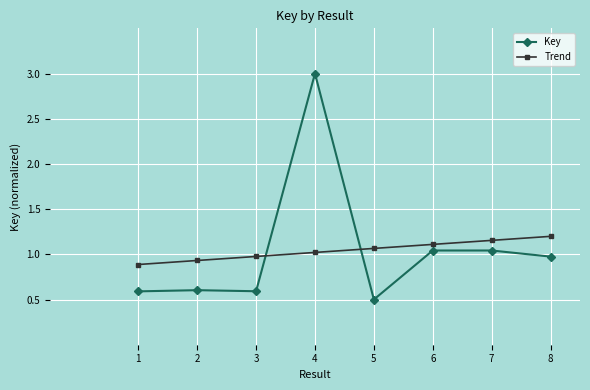

Read the Key value at 2.

0.6